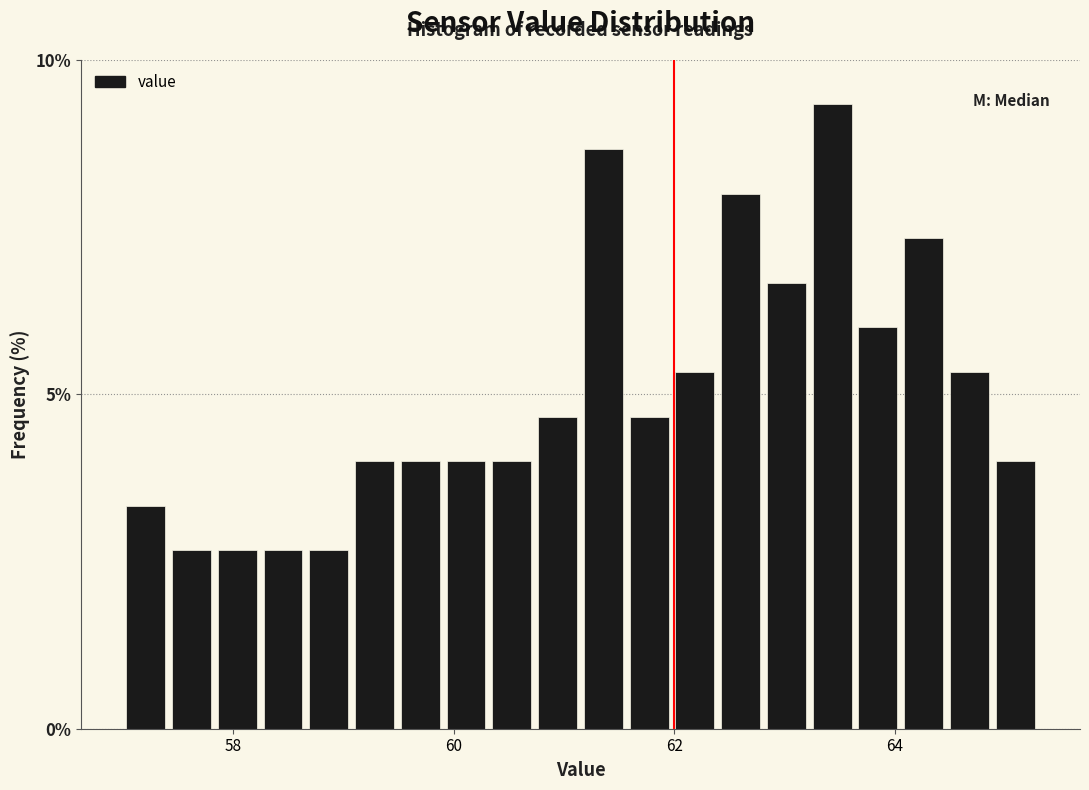

Read against the x-axis, roughly where is the centre of the tallest bar?

63.4